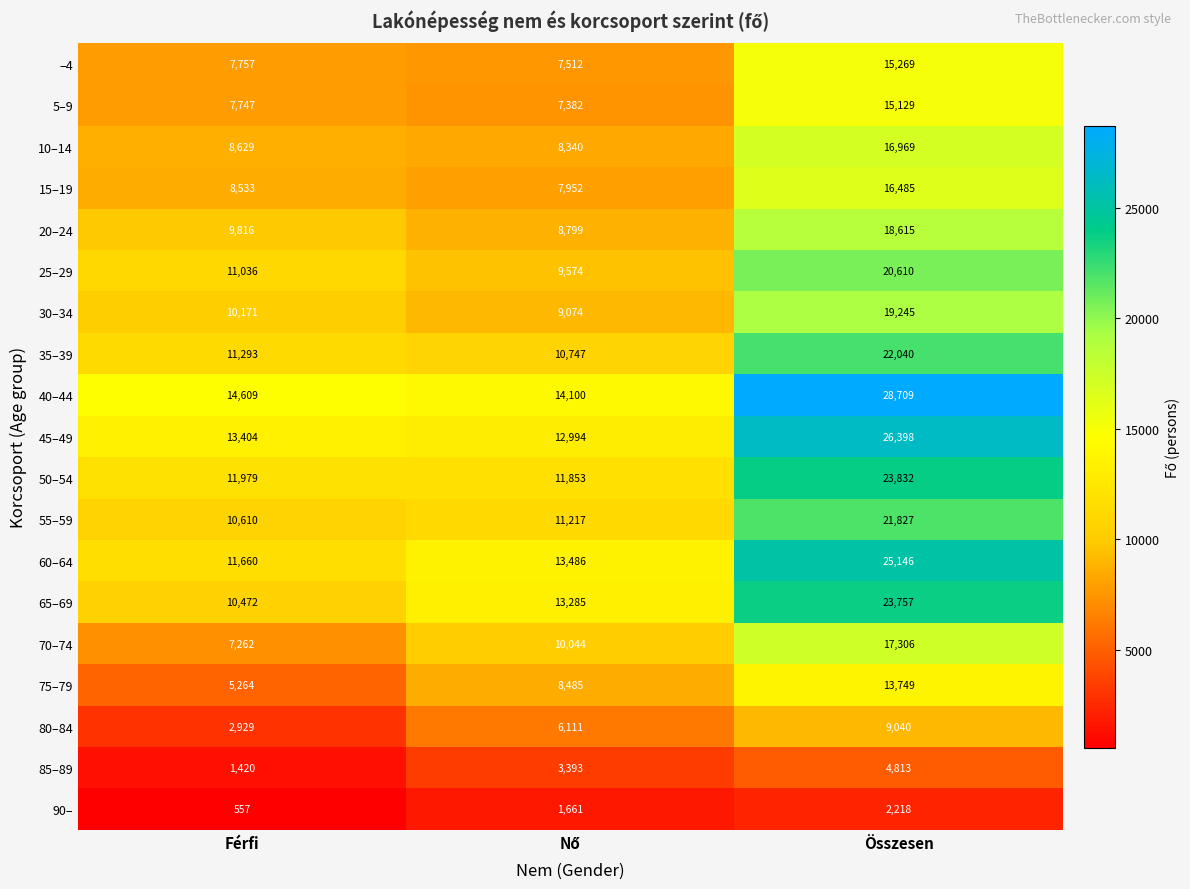

The value of 70–74 at Férfi is 9442. True or false?

False